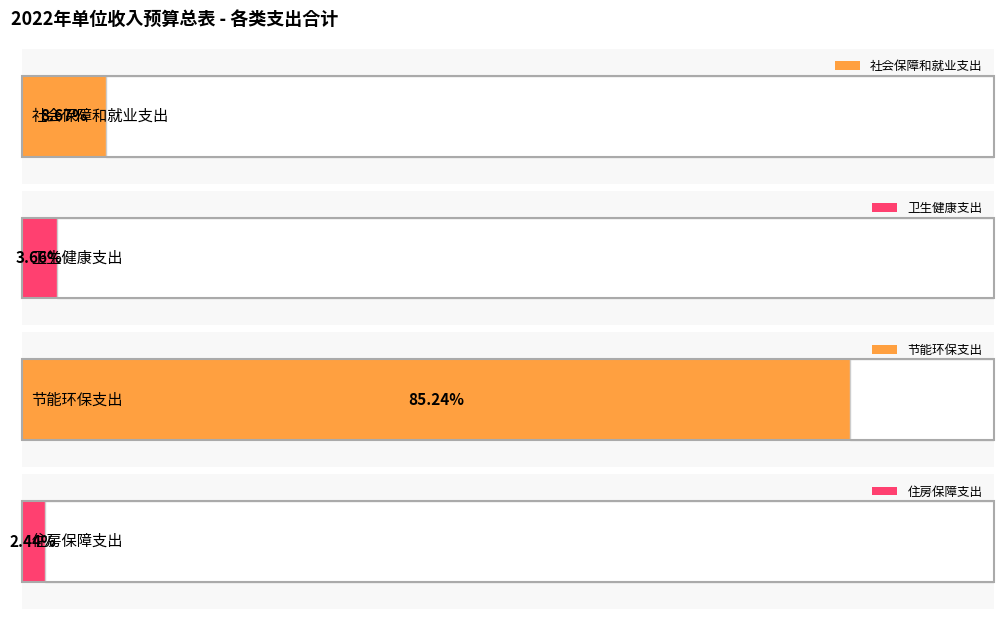

Reading left to right, what are all the values shown in this chart?

社会保障和就业支出=2658393.4	卫生健康支出=1121825.9	节能环保支出=26140626.3	住房保障支出=747883.9